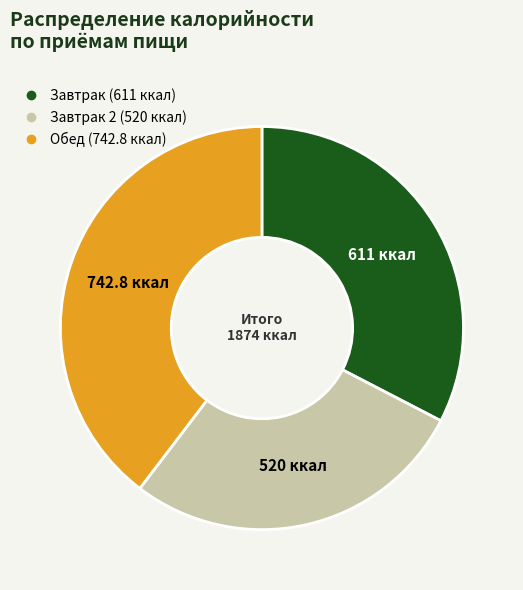

Does any single category account for the majority?

No